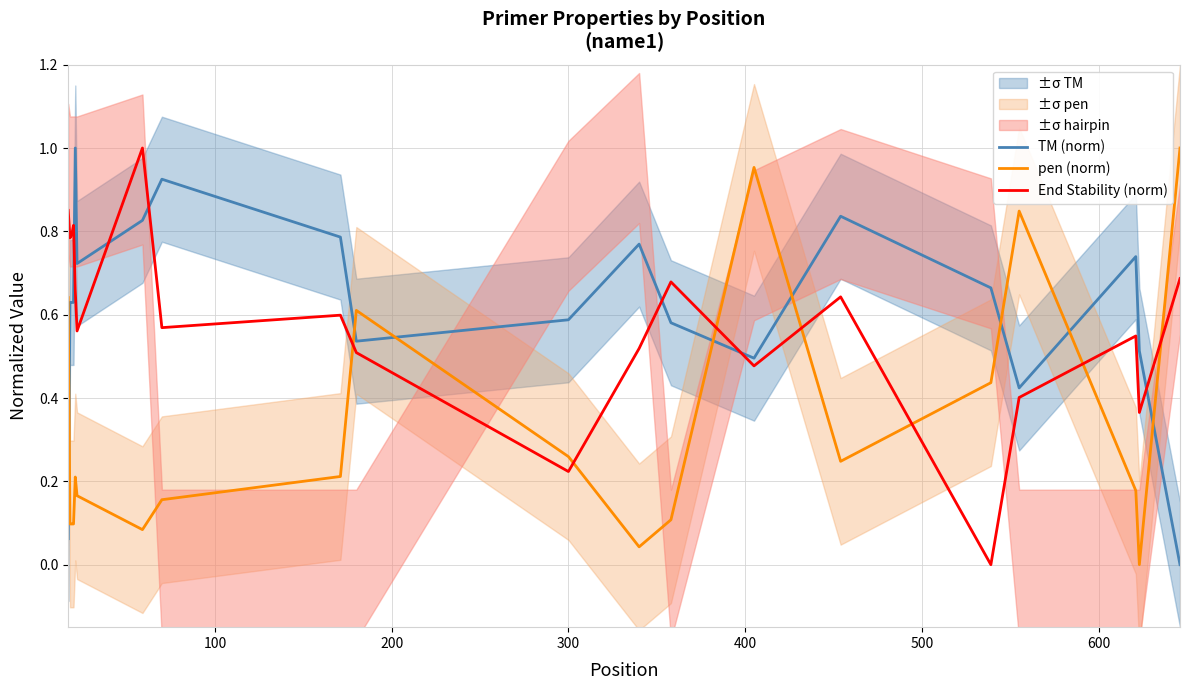

How many intersections are there between TM (norm) and pen (norm)?

8